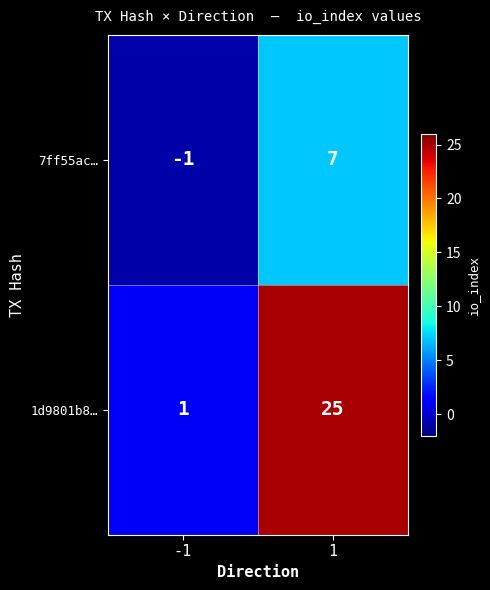

True or false: 7ff55ac… has a value of 10 at 1.

False